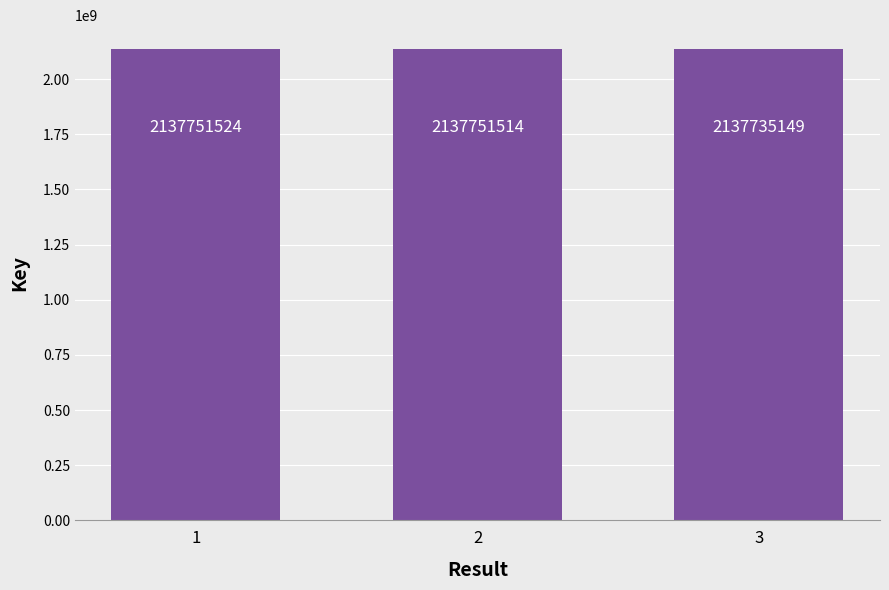

What is the change in value from 1 to 3?

-16375